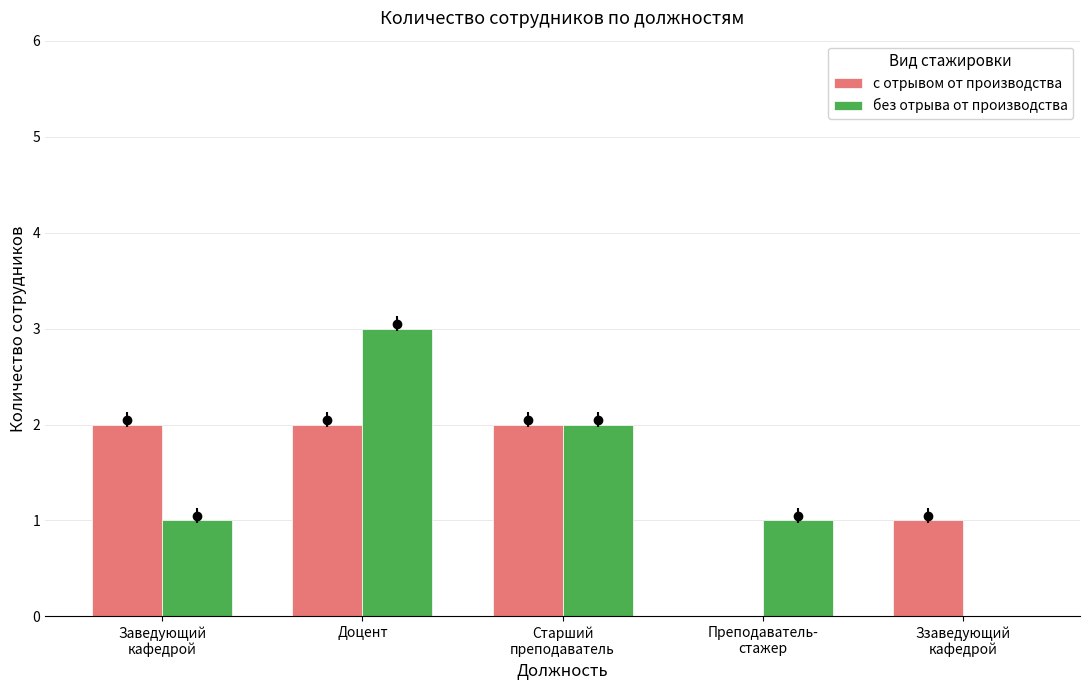

What is the total value across all series at Преподаватель-
стажер?

1